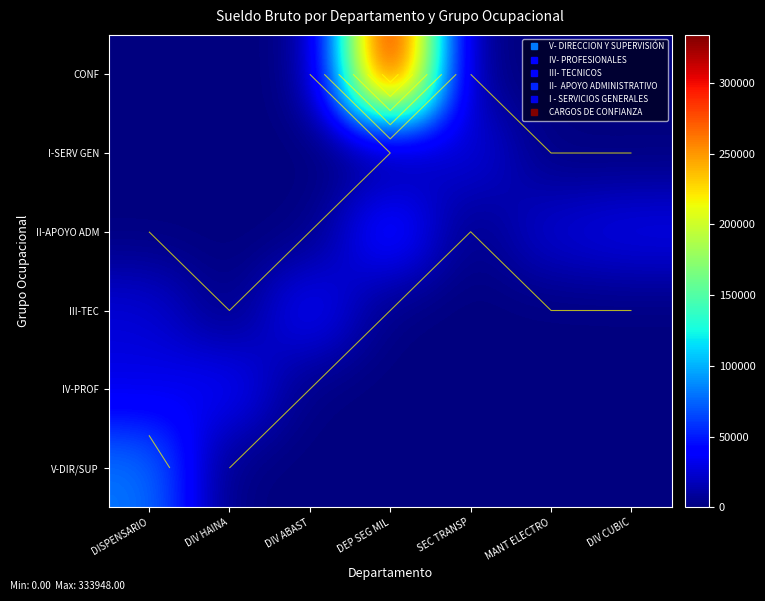

What is the total value across all series at MANT ELECTRO?

26136